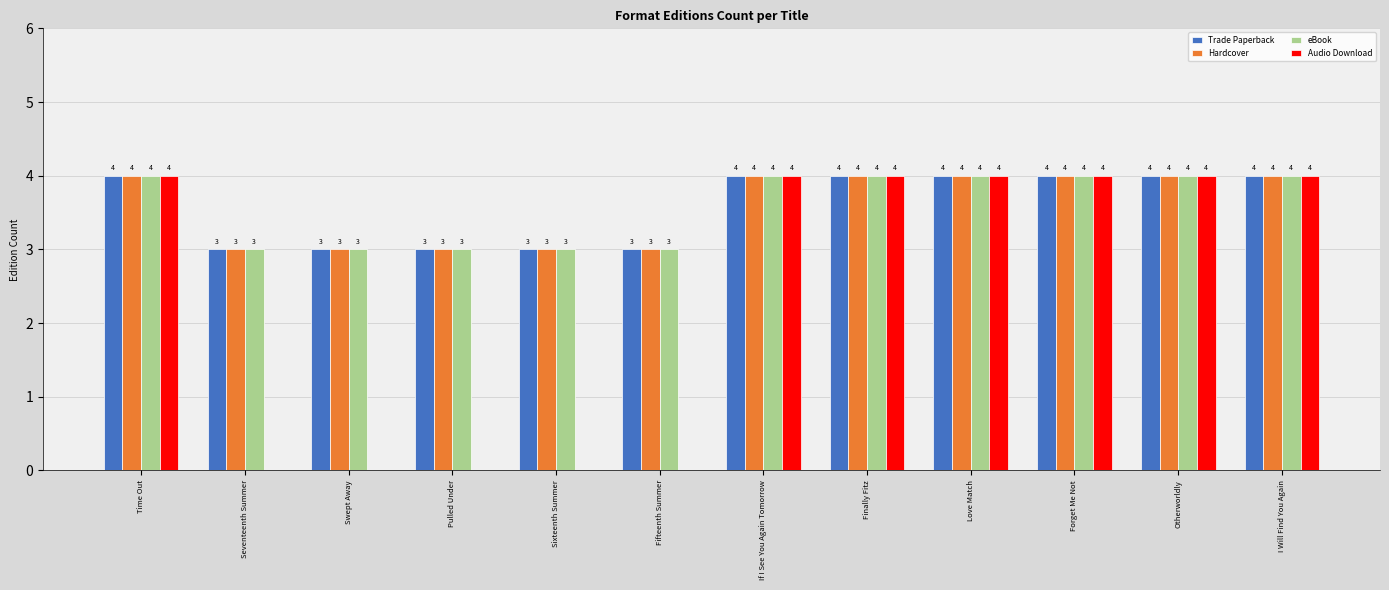

Reading left to right, extract all data points from this chart.

Trade Paperback: 4	3	3	3	3	3	4	4	4	4	4	4
Hardcover: 4	3	3	3	3	3	4	4	4	4	4	4
eBook: 4	3	3	3	3	3	4	4	4	4	4	4
Audio Download: 4	0	0	0	0	0	4	4	4	4	4	4